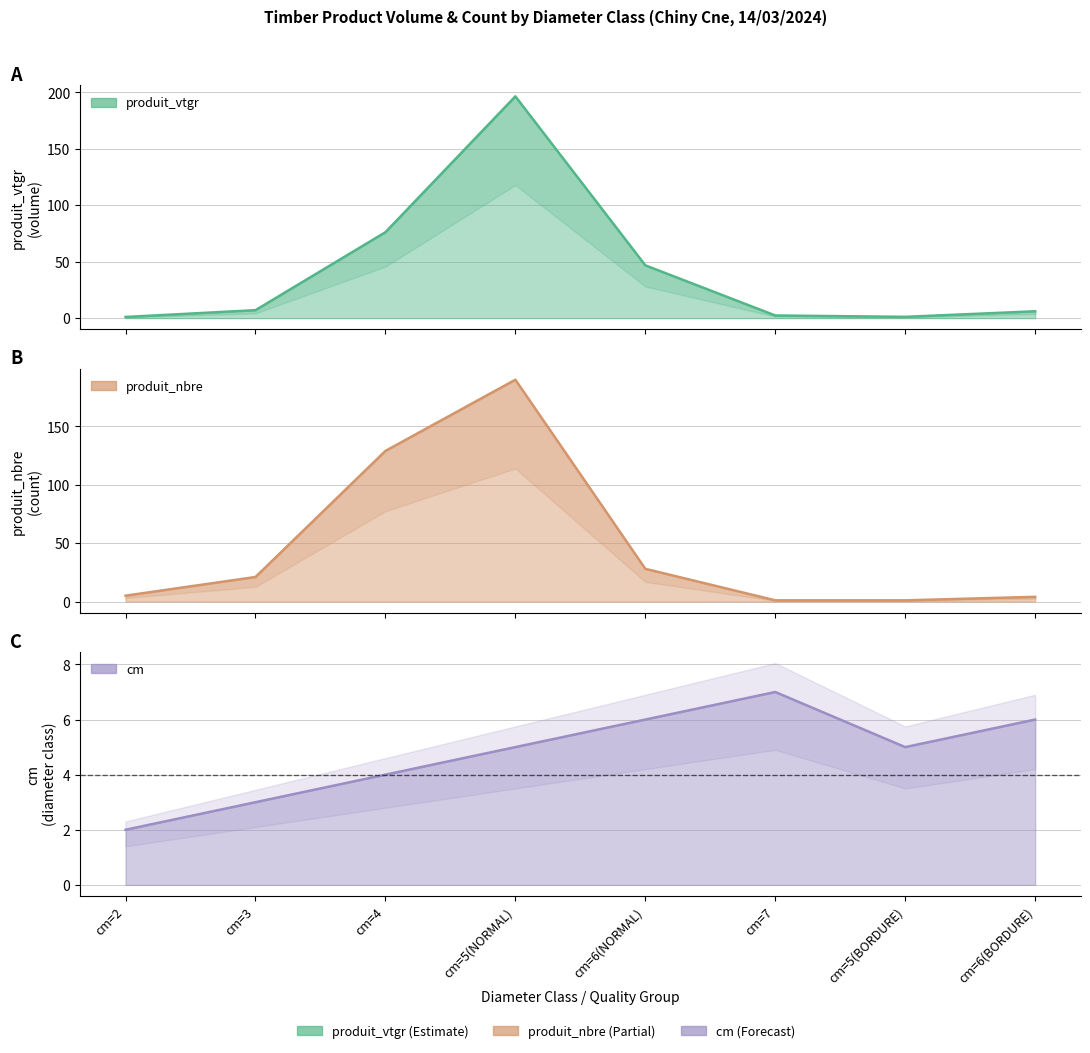

Which has a higher value, cm=6(NORMAL) or cm=5(NORMAL)?

cm=5(NORMAL)